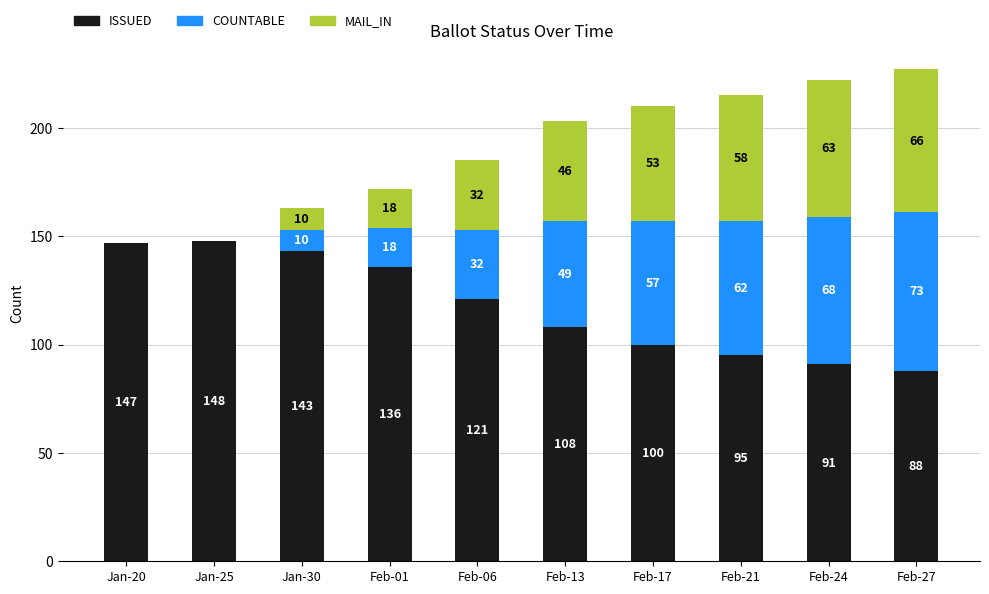

Reading left to right, what are the values for ISSUED?

Jan-20=147	Jan-25=148	Jan-30=143	Feb-01=136	Feb-06=121	Feb-13=108	Feb-17=100	Feb-21=95	Feb-24=91	Feb-27=88